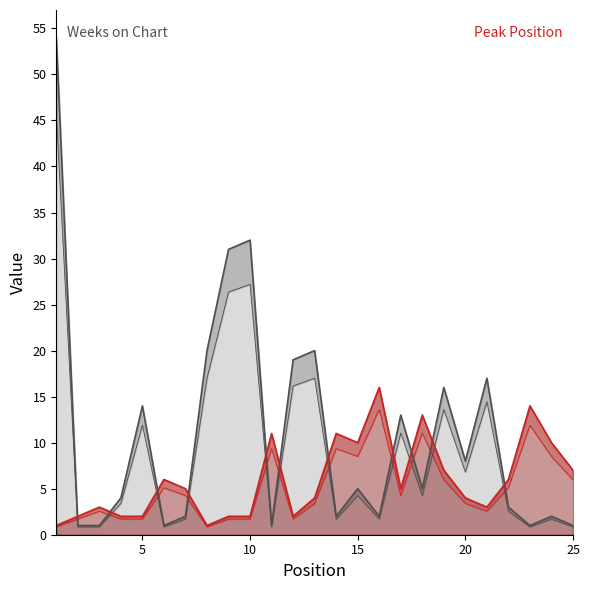

The Peak Position series shows 2 at 5. True or false?

True